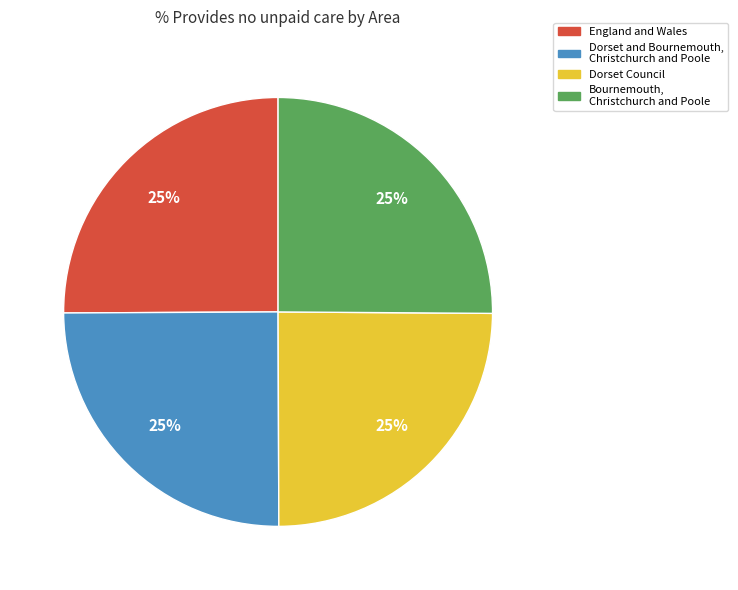

How many segments does this pie chart have?

4